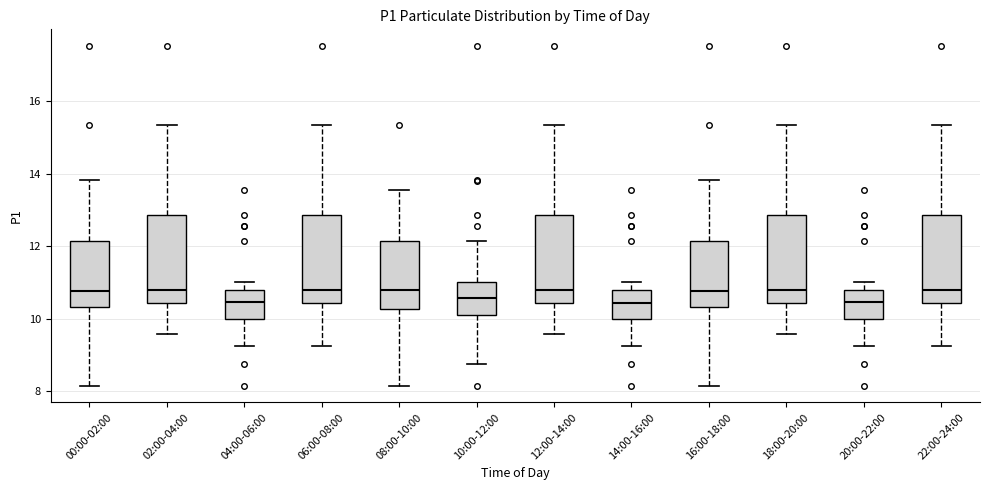

Reading left to right, read every box against the y-axis: the position of its median line, the range the box covers, and the ends of its whiskers. The values are not printed on the chart, so give them approximately, as read against the axis.

00:00-02:00: median 10.8, box 10.4 to 12.2, whiskers 8.2 to 13.8
02:00-04:00: median 10.8, box 10.4 to 12.8, whiskers 9.6 to 15.4
04:00-06:00: median 10.4, box 10.0 to 10.8, whiskers 9.2 to 11.0
06:00-08:00: median 10.8, box 10.4 to 12.8, whiskers 9.2 to 15.4
08:00-10:00: median 10.8, box 10.2 to 12.2, whiskers 8.2 to 13.6
10:00-12:00: median 10.6, box 10.2 to 11.0, whiskers 8.8 to 12.2
12:00-14:00: median 10.8, box 10.4 to 12.8, whiskers 9.6 to 15.4
14:00-16:00: median 10.4, box 10.0 to 10.8, whiskers 9.2 to 11.0
16:00-18:00: median 10.8, box 10.4 to 12.2, whiskers 8.2 to 13.8
18:00-20:00: median 10.8, box 10.4 to 12.8, whiskers 9.6 to 15.4
20:00-22:00: median 10.4, box 10.0 to 10.8, whiskers 9.2 to 11.0
22:00-24:00: median 10.8, box 10.4 to 12.8, whiskers 9.2 to 15.4